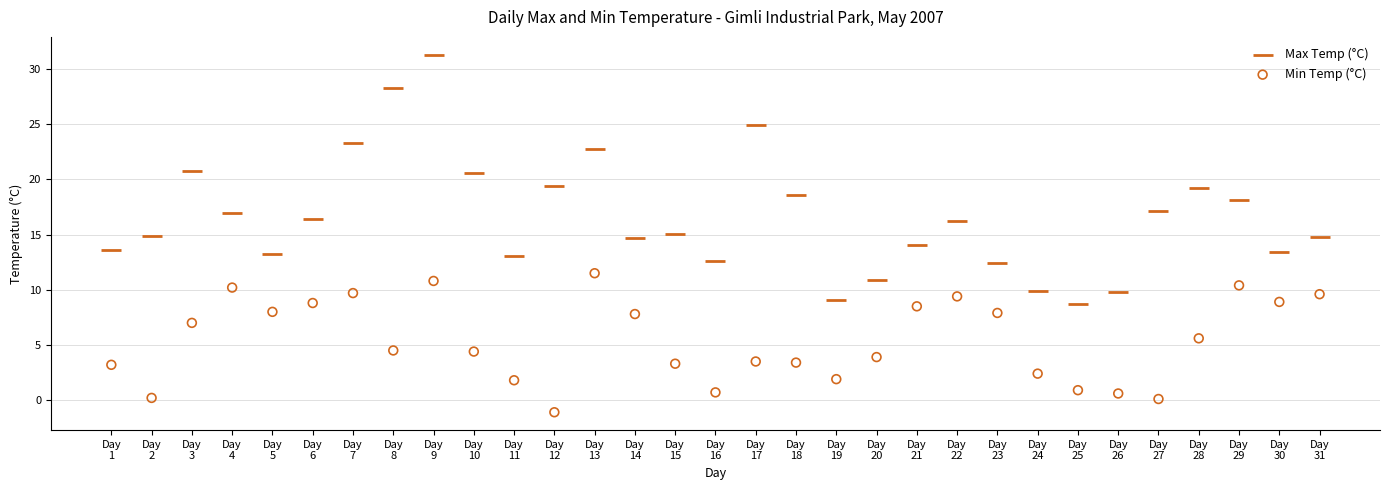

Which series reaches the minimum Y coordinate?

Min Temp (°C)